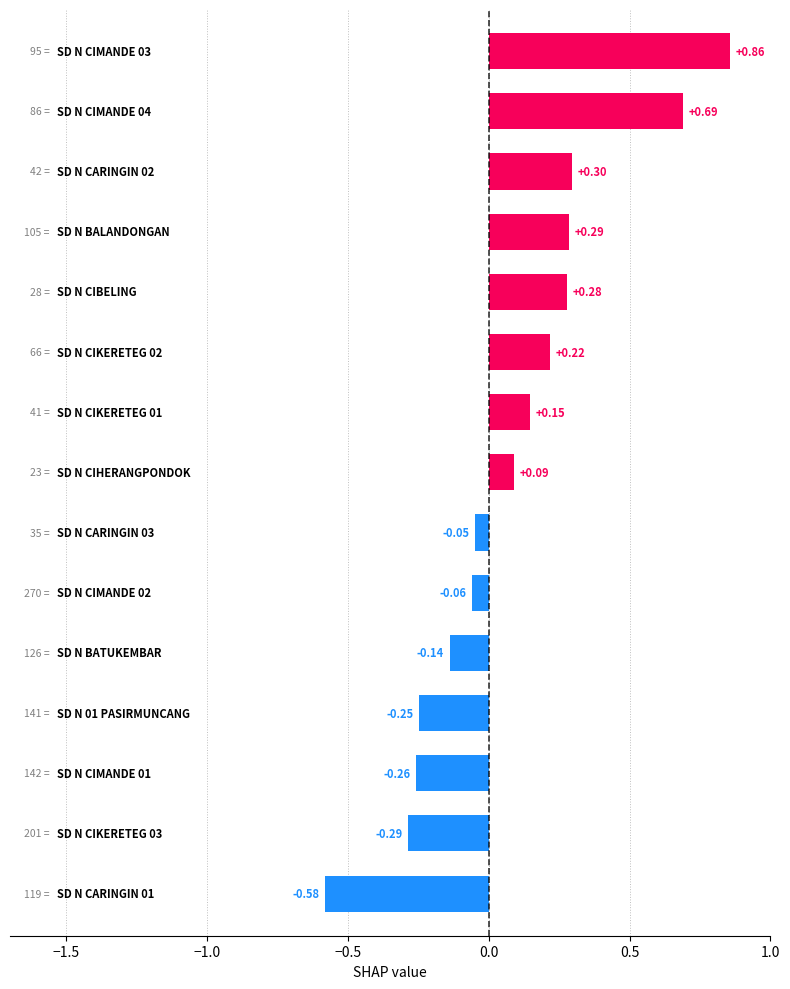

What is the difference between the second highest and minimum values?

1.3